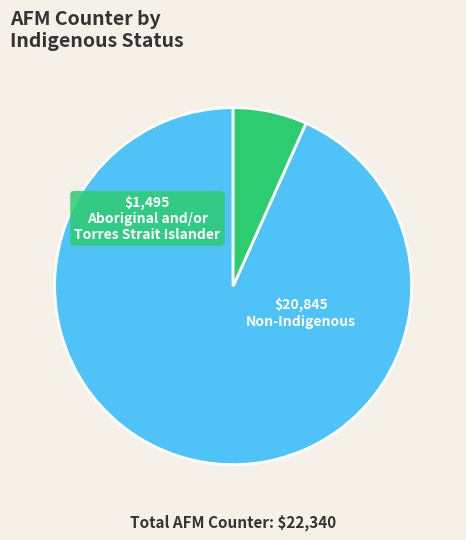

Does any single category account for the majority?

Yes